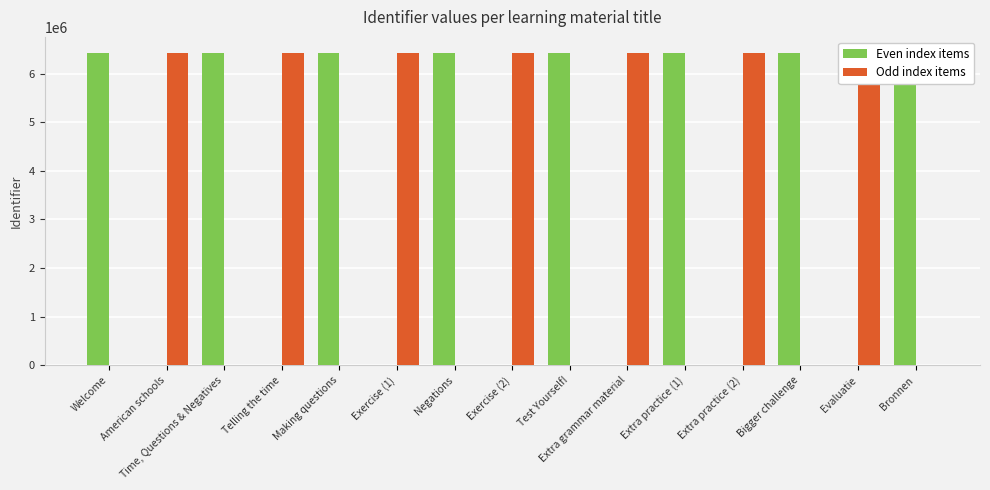

What is the label of the 8th bar from the left?

Exercise (2)